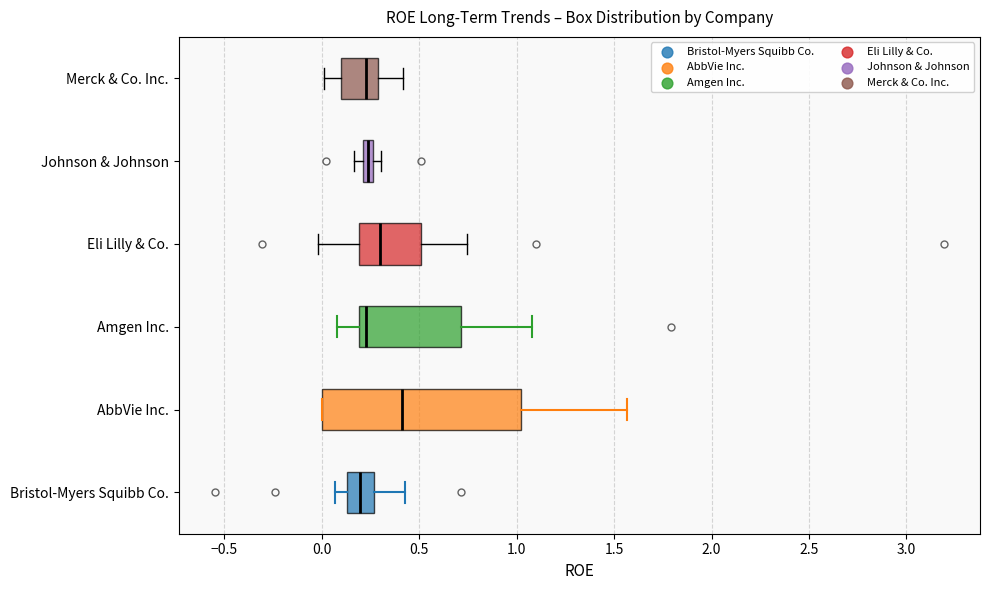

Comparing the boxes themselves (not the whiskers), which one is the widest?

AbbVie Inc.